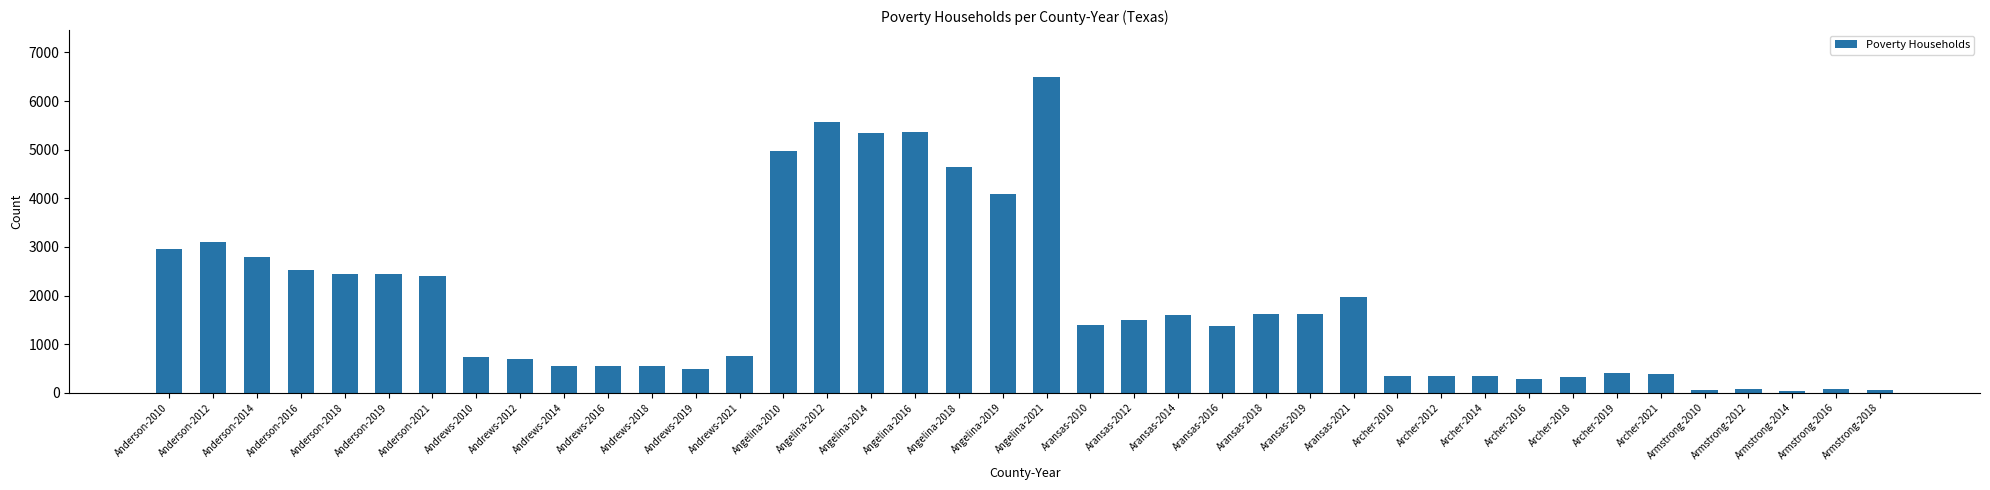

What position from the right is Aransas-2012?

18